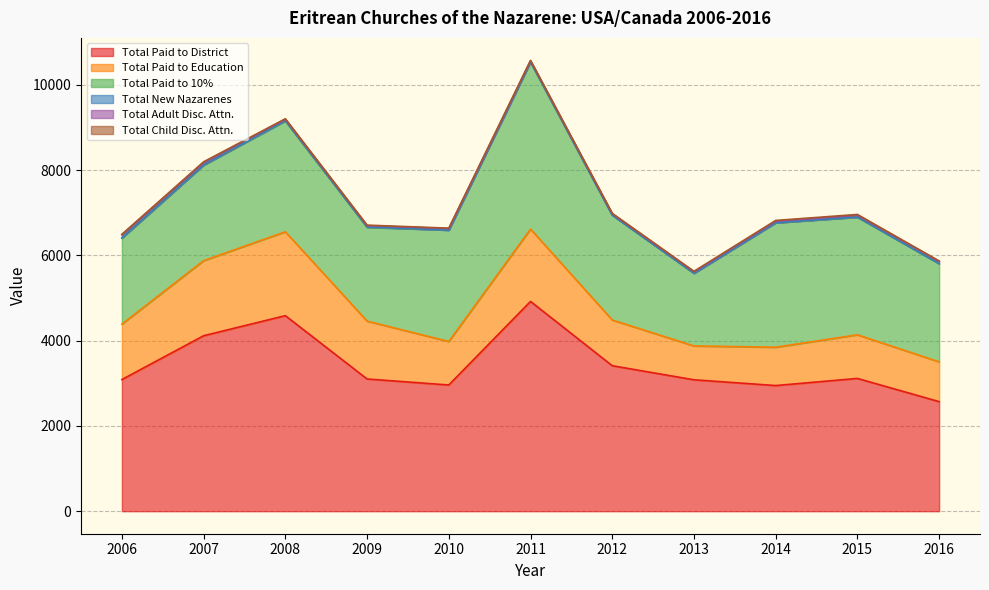

List the series in order of their peak value, highest first.

Total Paid to District, Total Paid to 10%, Total Paid to Education, Total Adult Disc. Attn., Total Child Disc. Attn., Total New Nazarenes